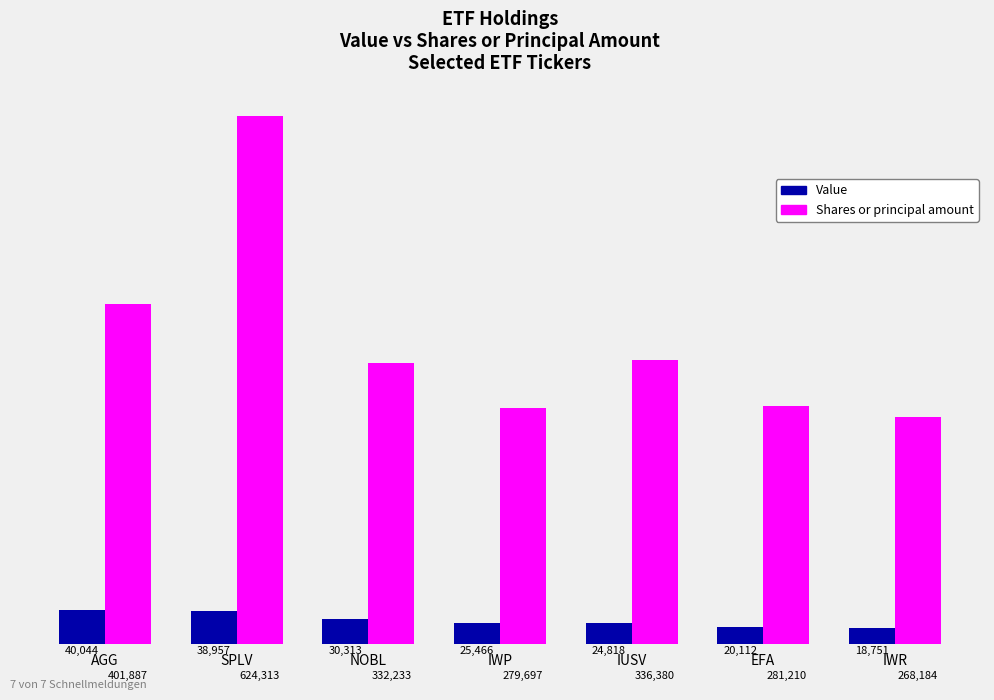

Is it true that Value equals 38957 at SPLV?

True